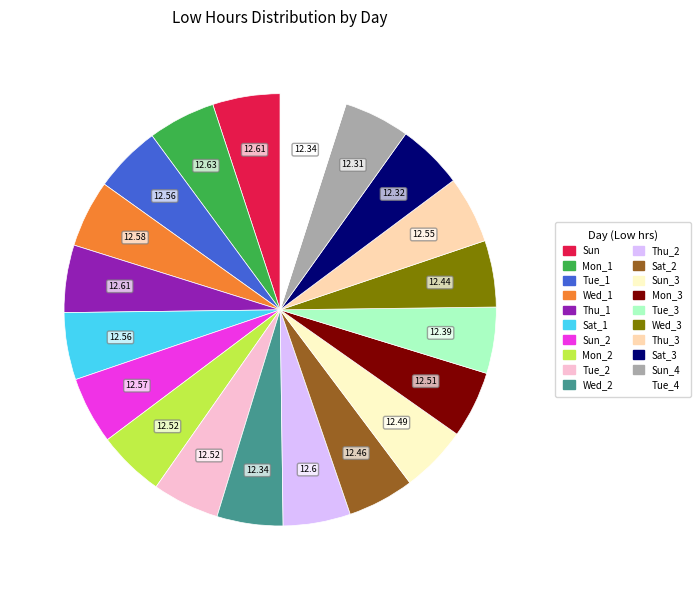

Is there a majority slice in this chart?

No